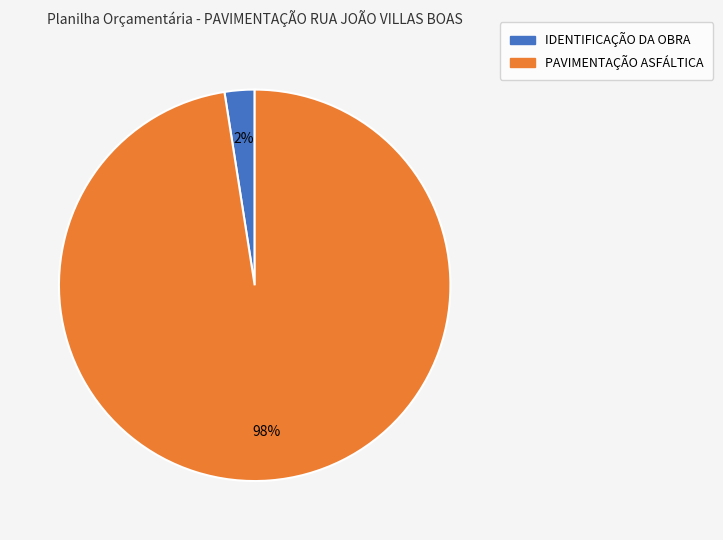

What is the smallest slice in the pie chart?

IDENTIFICAÇÃO DA OBRA